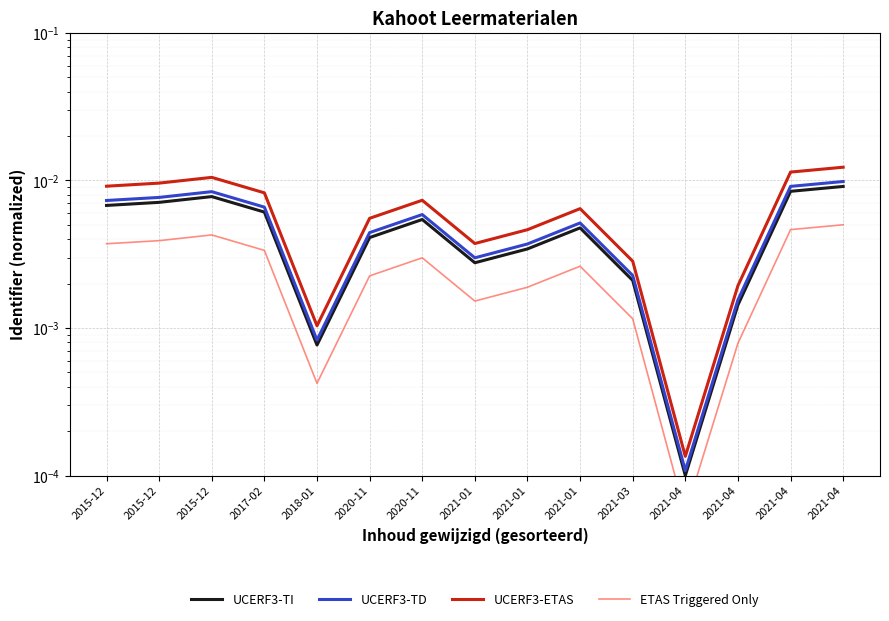

Is it true that ETAS Triggered Only equals 0.0 at 2021-04?

True